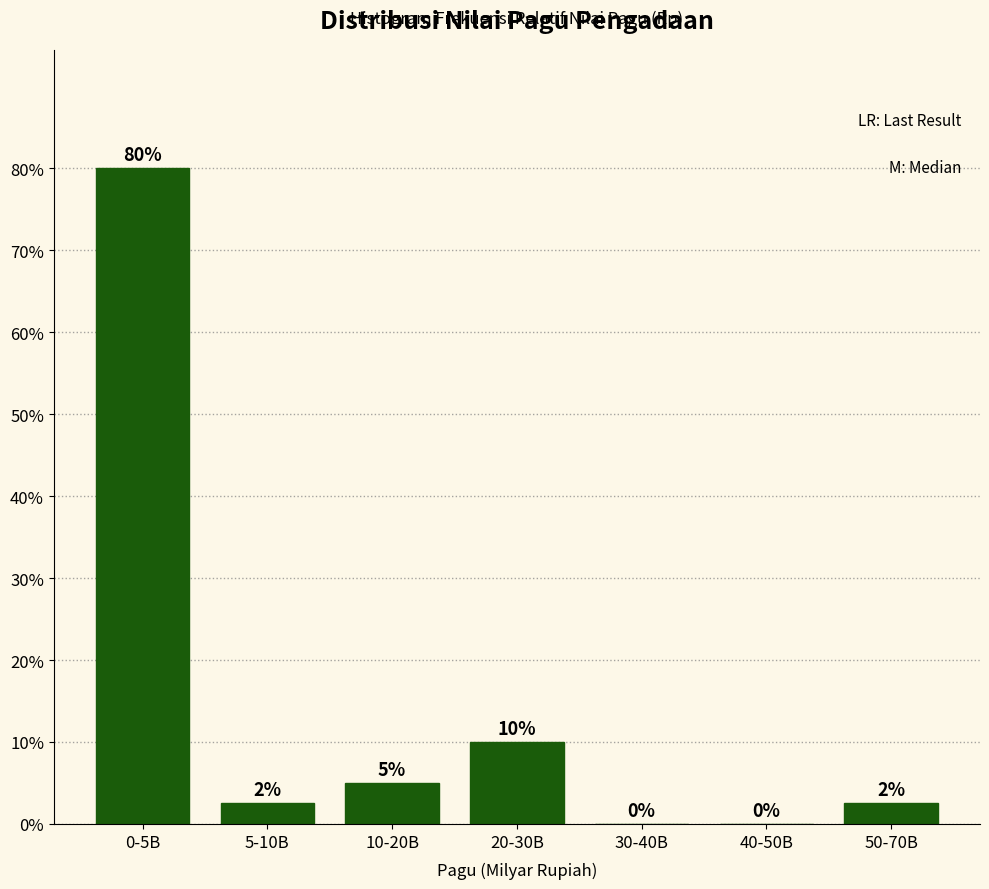

What is the maximum value shown in the chart?

80.0